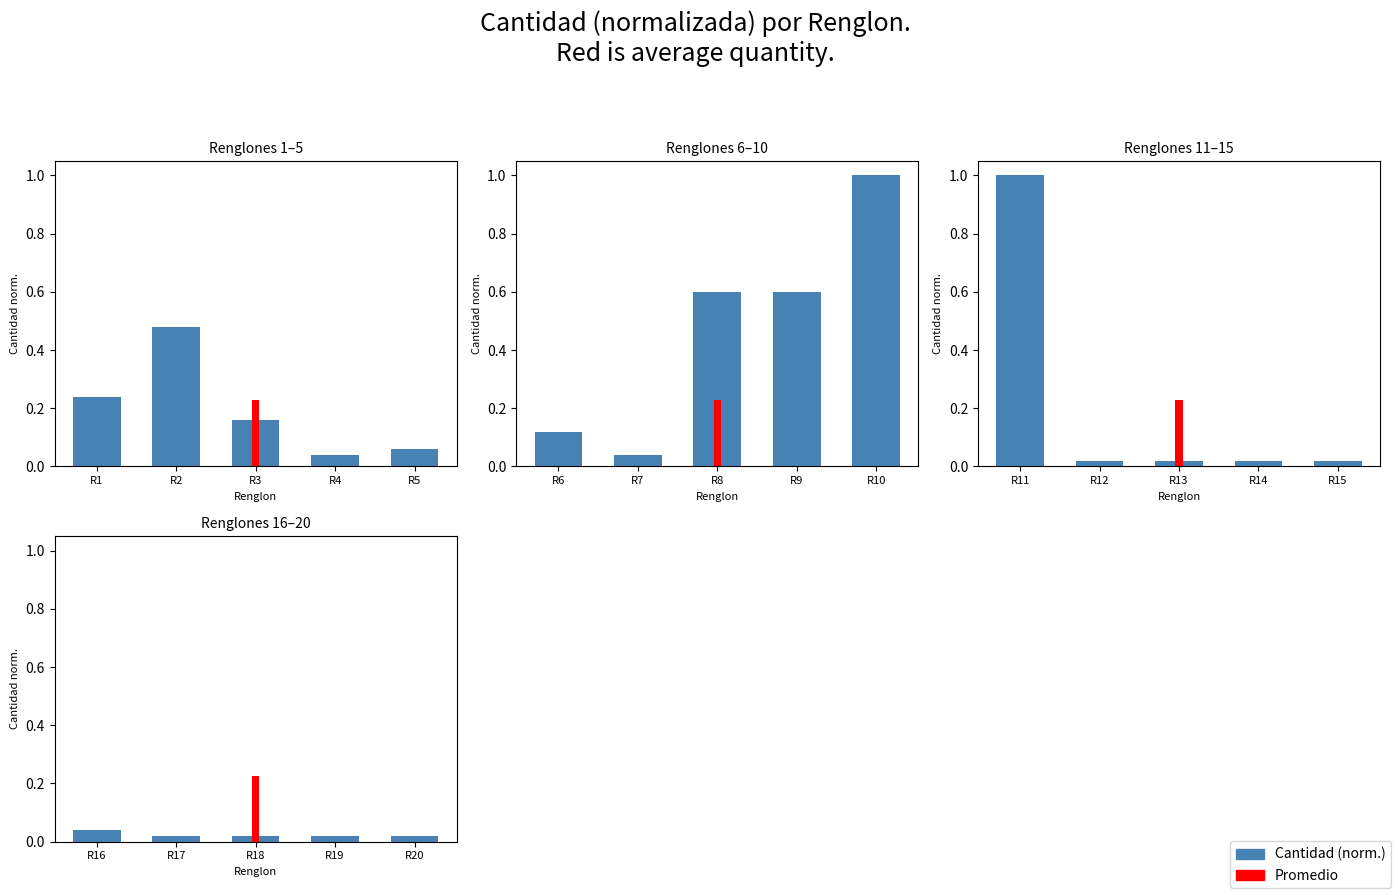

True or false: the data shows 0.0 at R16.

False